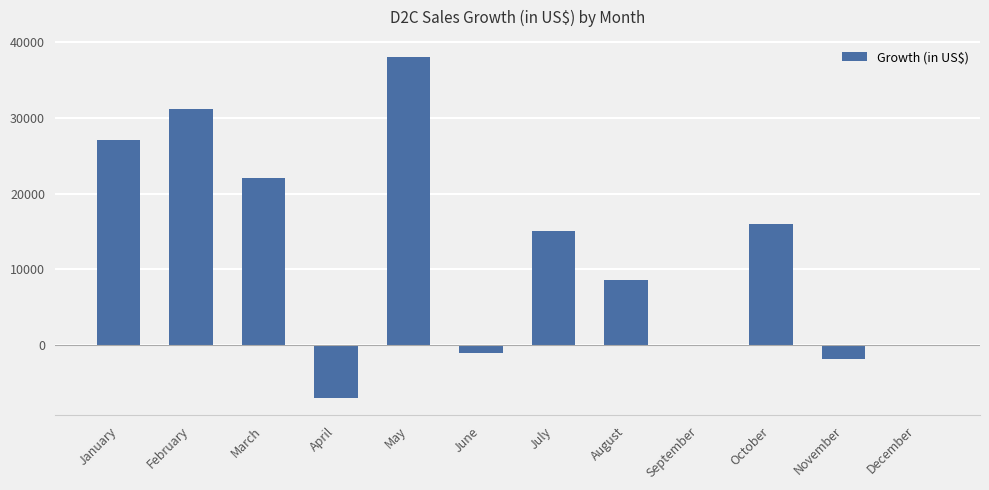

Is it true that the value at November is -1780?

True